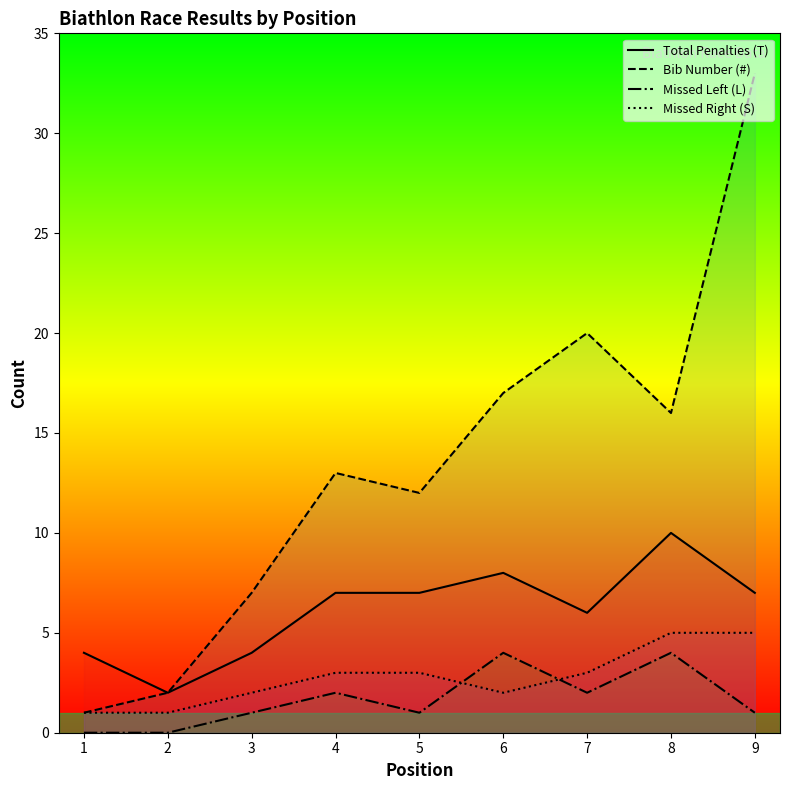

How many values in Missed Left (L) are above zero?

7